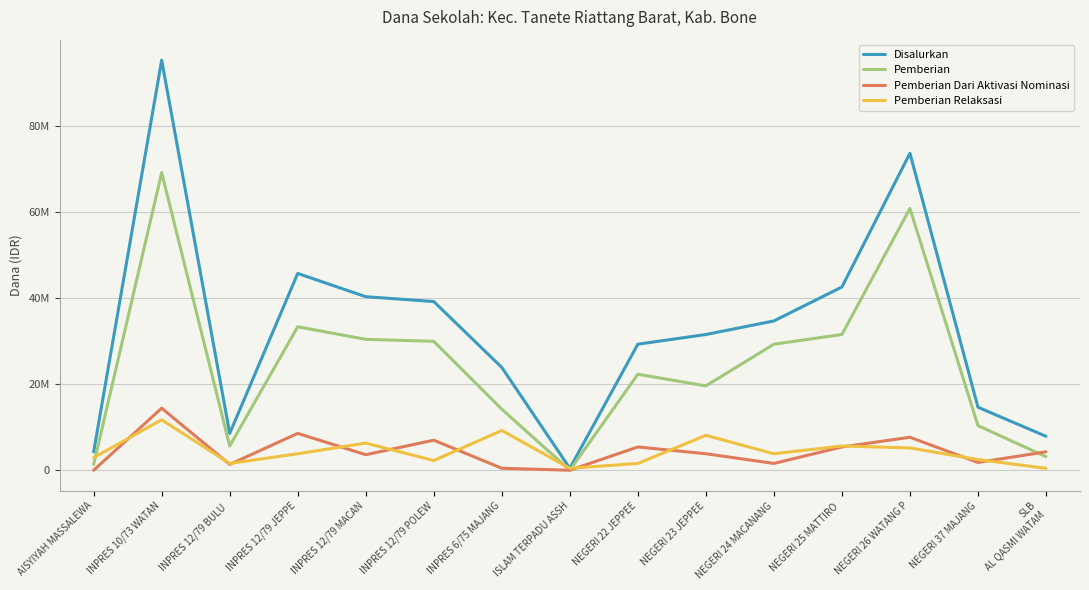

Is this an area chart (filled region under the line)?

No